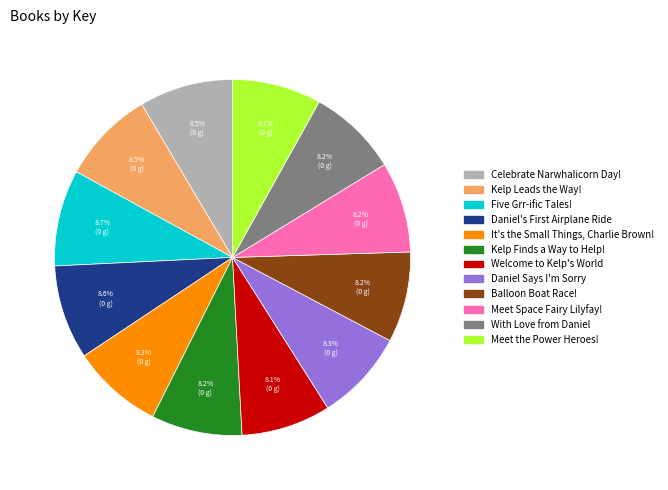

Approximately how many times larger is the value at With Love from Daniel compared to Five Grr-ific Tales!?

0.9